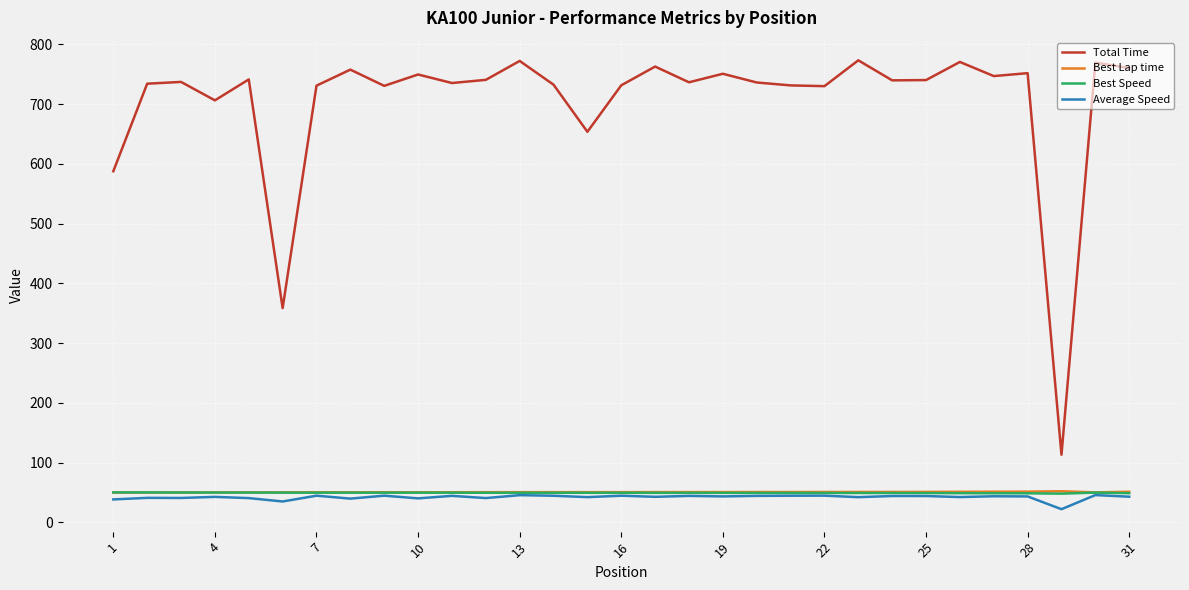

What is the minimum value for Total Time?

113.3